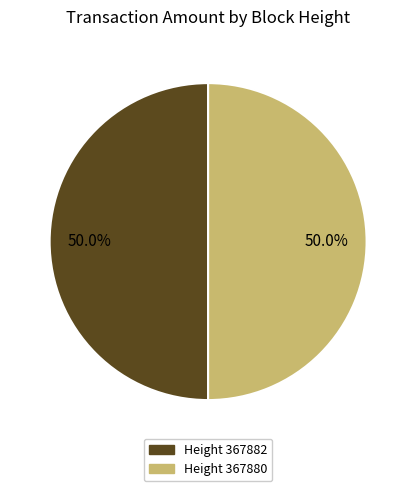

Count the number of slices in the pie.

2